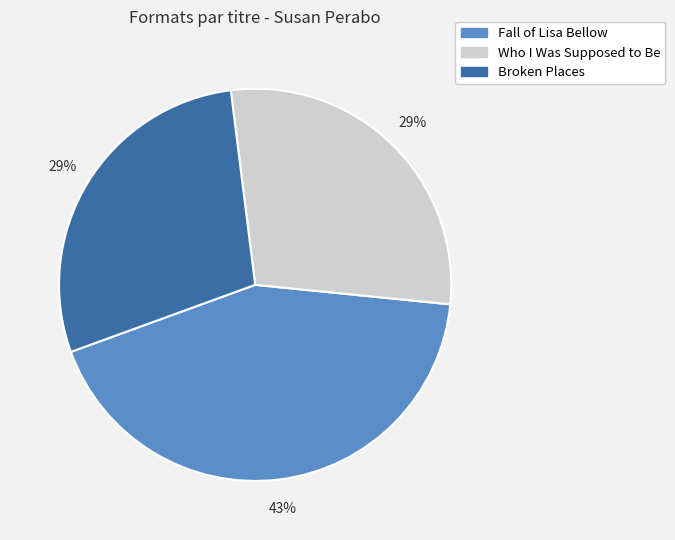

To the nearest percent, what percentage of the pie is Fall of Lisa Bellow?

43%